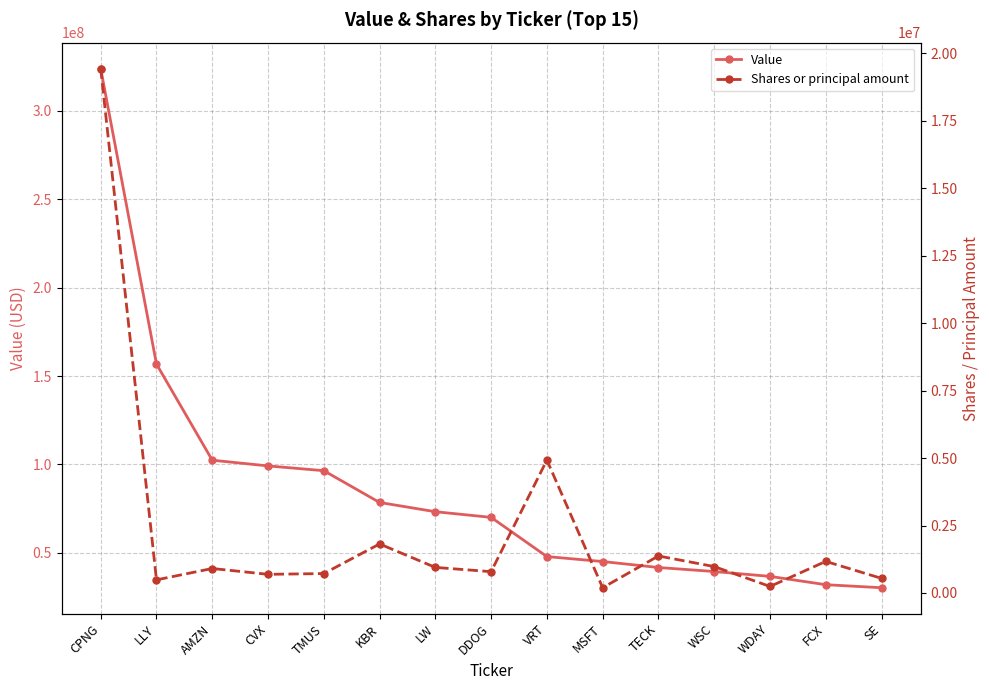

List the series in order of their peak value, lowest first.

Shares or principal amount, Value